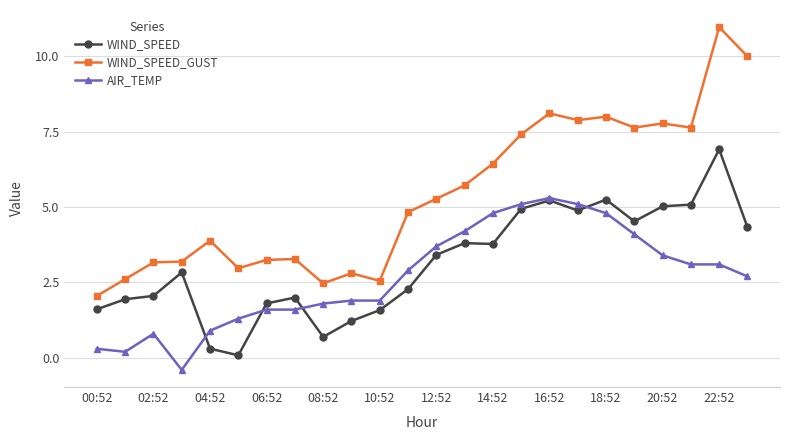

What is the highest value of the WIND_SPEED series?

6.9